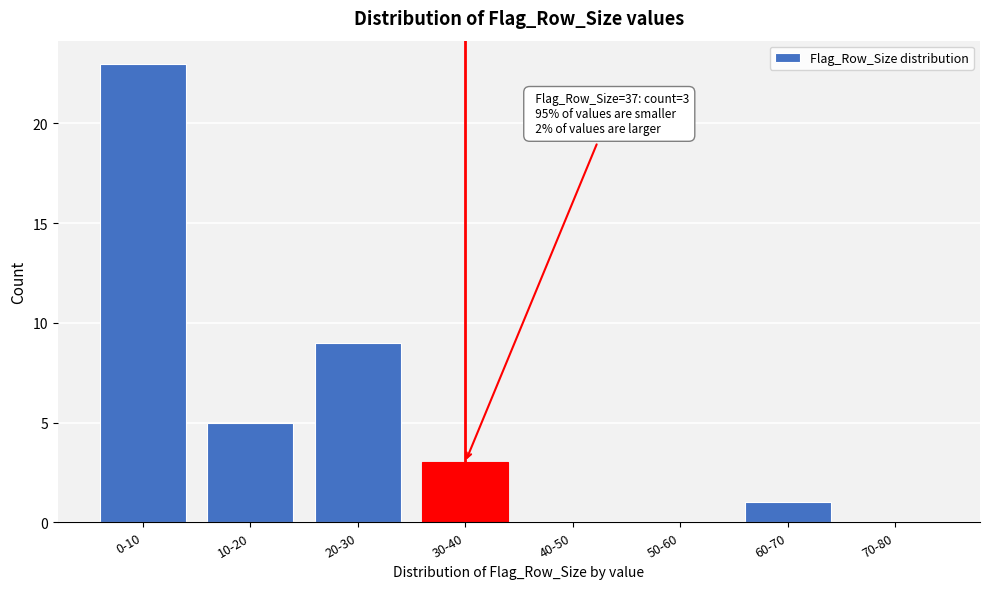

Reading left to right, transcribe all the data shown in this chart.

0-10=23	10-20=5	20-30=9	30-40=3	40-50=0	50-60=0	60-70=1	70-80=0